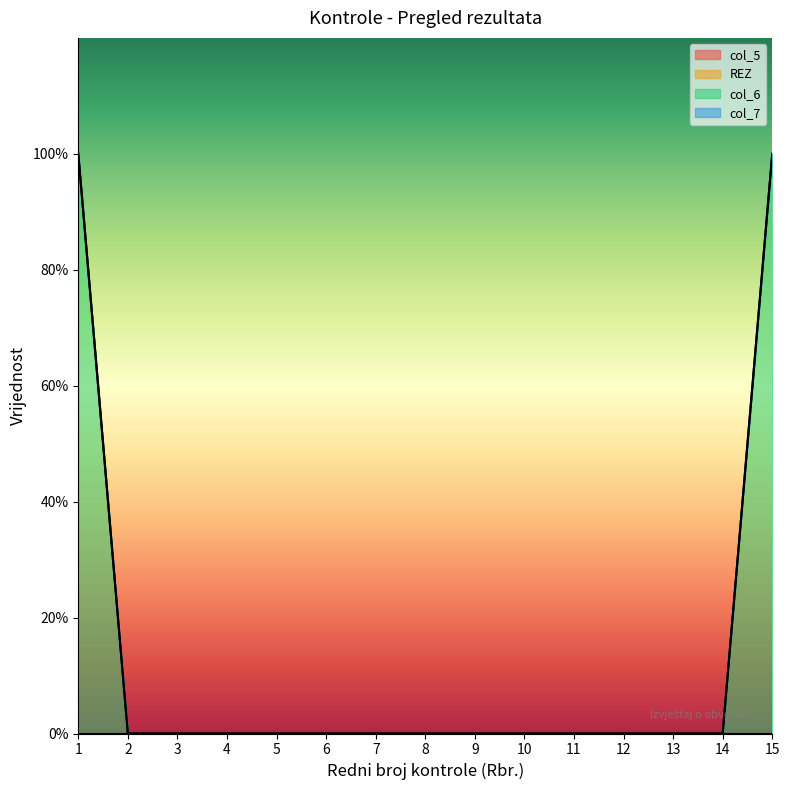

What is the greatest value displayed?

1